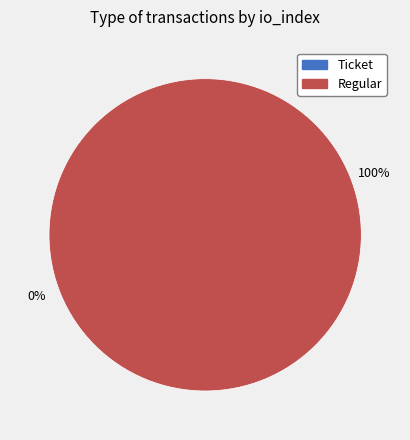

Rank the categories by value from lowest to highest.

Ticket, Regular